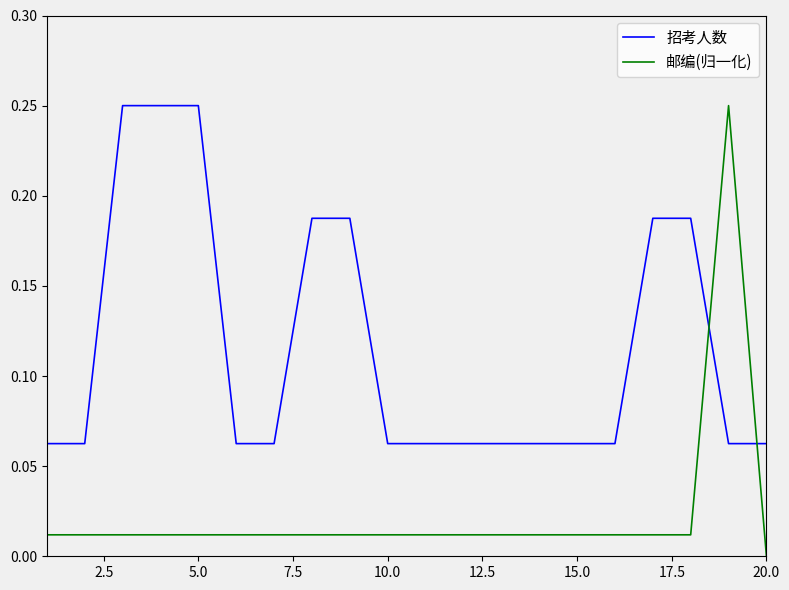

Which series ends up on top after the final intersection of 邮编(归一化) and 招考人数?

招考人数